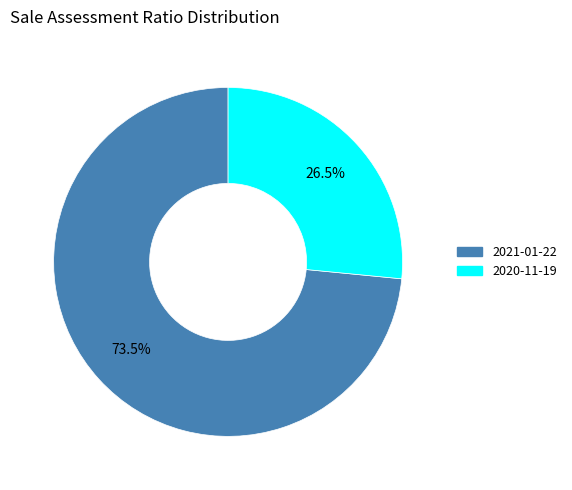

How many slices are in this pie chart?

2